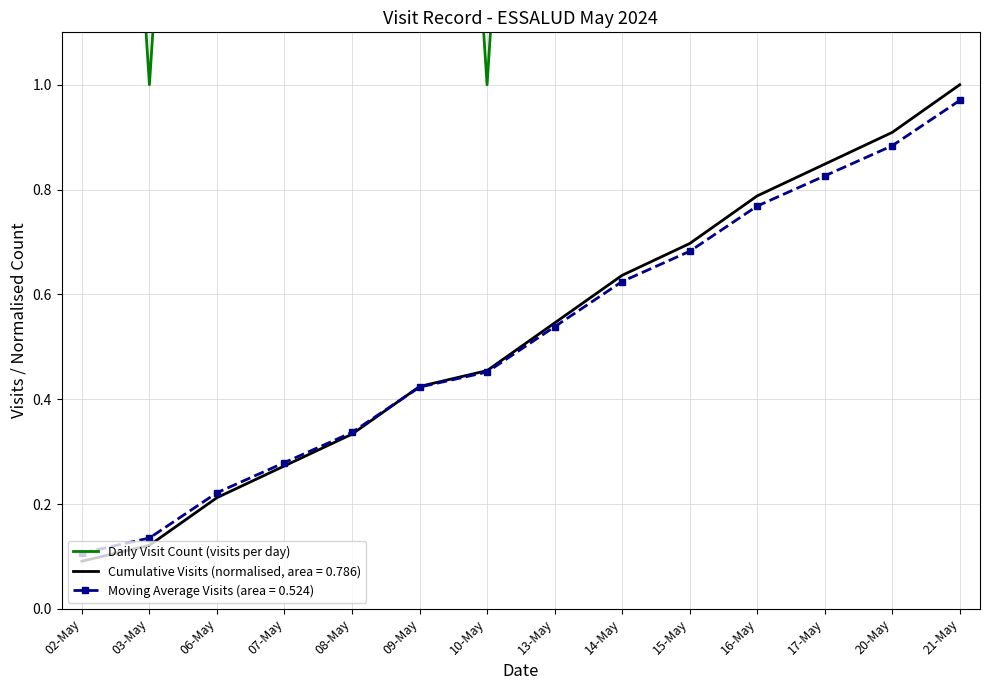

How many points are higher than both their immediate neighbors (excluding endpoints)?

3